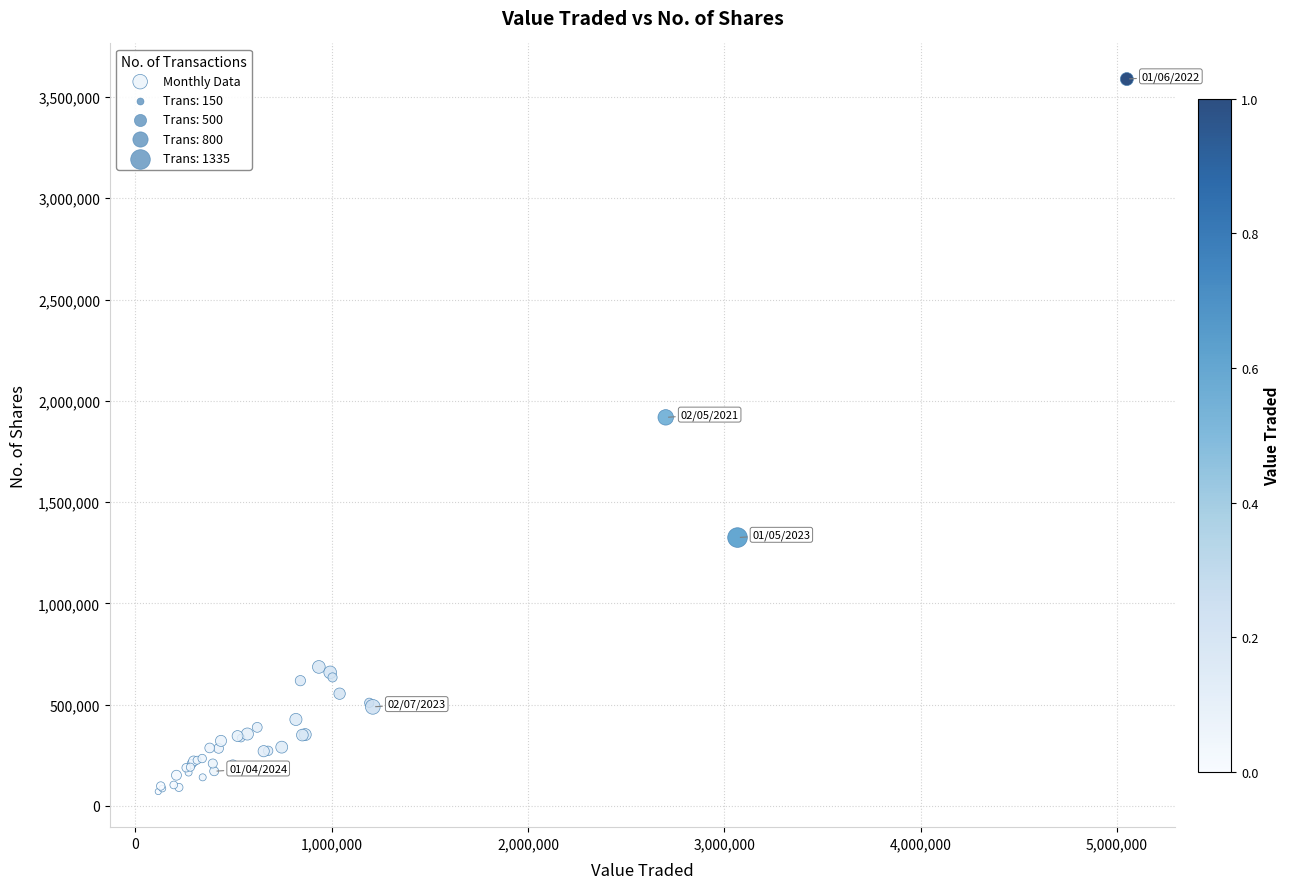

What Y value in the scatter plot is closest to 1829526?

1918141